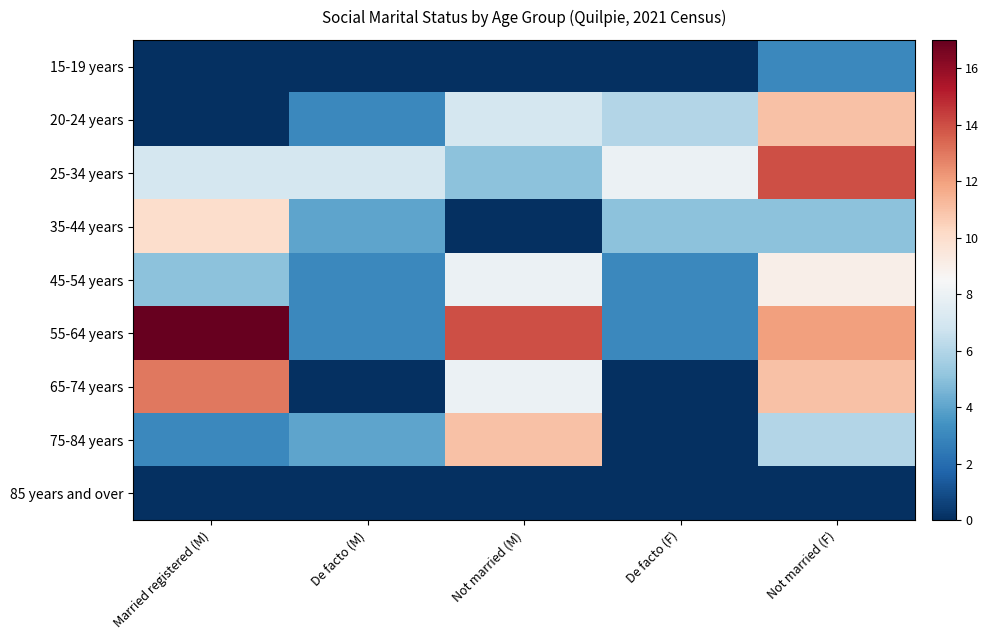

Reading left to right, extract all data points from this chart.

15-19 years: Married registered (M)=0	De facto (M)=0	Not married (M)=0	De facto (F)=0	Not married (F)=3
20-24 years: Married registered (M)=0	De facto (M)=3	Not married (M)=7	De facto (F)=6	Not married (F)=11
25-34 years: Married registered (M)=7	De facto (M)=7	Not married (M)=5	De facto (F)=8	Not married (F)=14
35-44 years: Married registered (M)=10	De facto (M)=4	Not married (M)=0	De facto (F)=5	Not married (F)=5
45-54 years: Married registered (M)=5	De facto (M)=3	Not married (M)=8	De facto (F)=3	Not married (F)=9
55-64 years: Married registered (M)=17	De facto (M)=3	Not married (M)=14	De facto (F)=3	Not married (F)=12
65-74 years: Married registered (M)=13	De facto (M)=0	Not married (M)=8	De facto (F)=0	Not married (F)=11
75-84 years: Married registered (M)=3	De facto (M)=4	Not married (M)=11	De facto (F)=0	Not married (F)=6
85 years and over: Married registered (M)=0	De facto (M)=0	Not married (M)=0	De facto (F)=0	Not married (F)=0